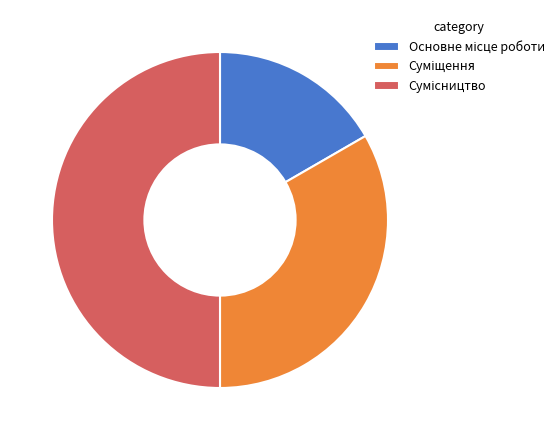

What is the smallest slice in the pie chart?

Основне місце роботи